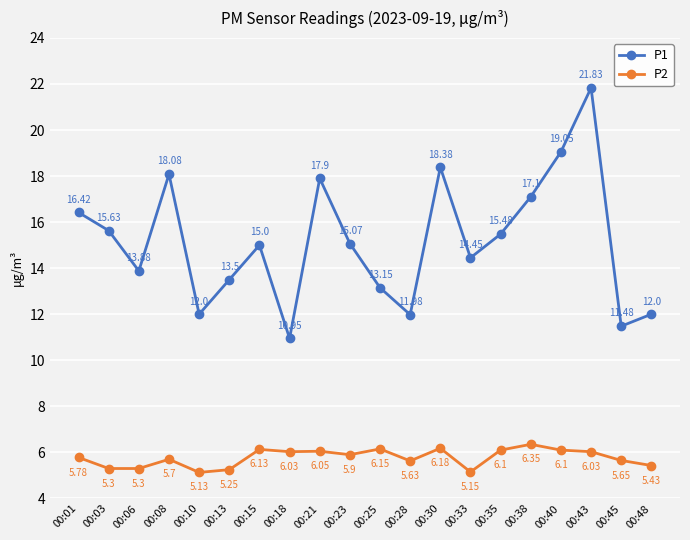

True or false: P1 and P2 cross at least once.

False